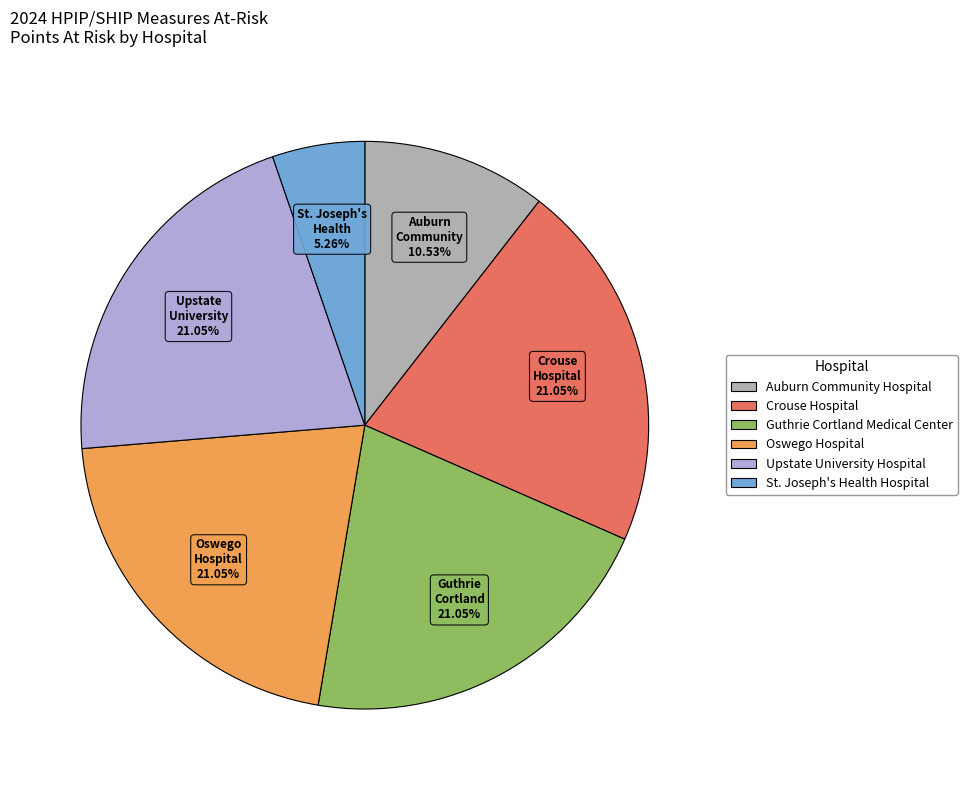

True or false: St. Joseph's Health Hospital accounts for 1% of the total.

False